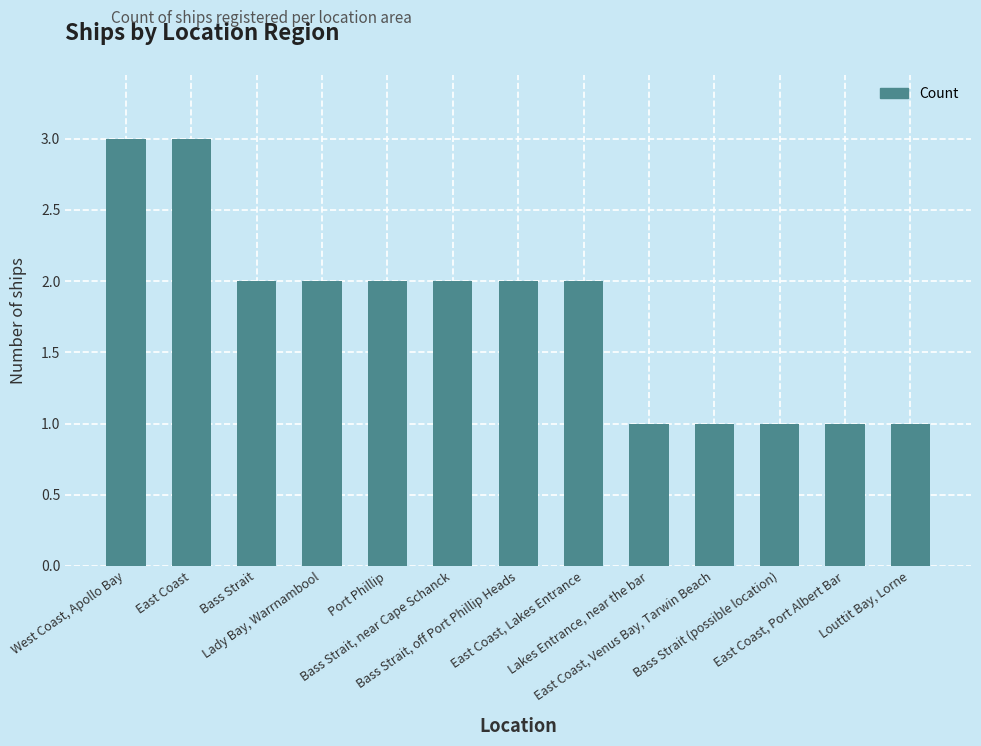

What is the ratio of the value at Bass Strait to the value at Bass Strait, off Port Phillip Heads?

1.0